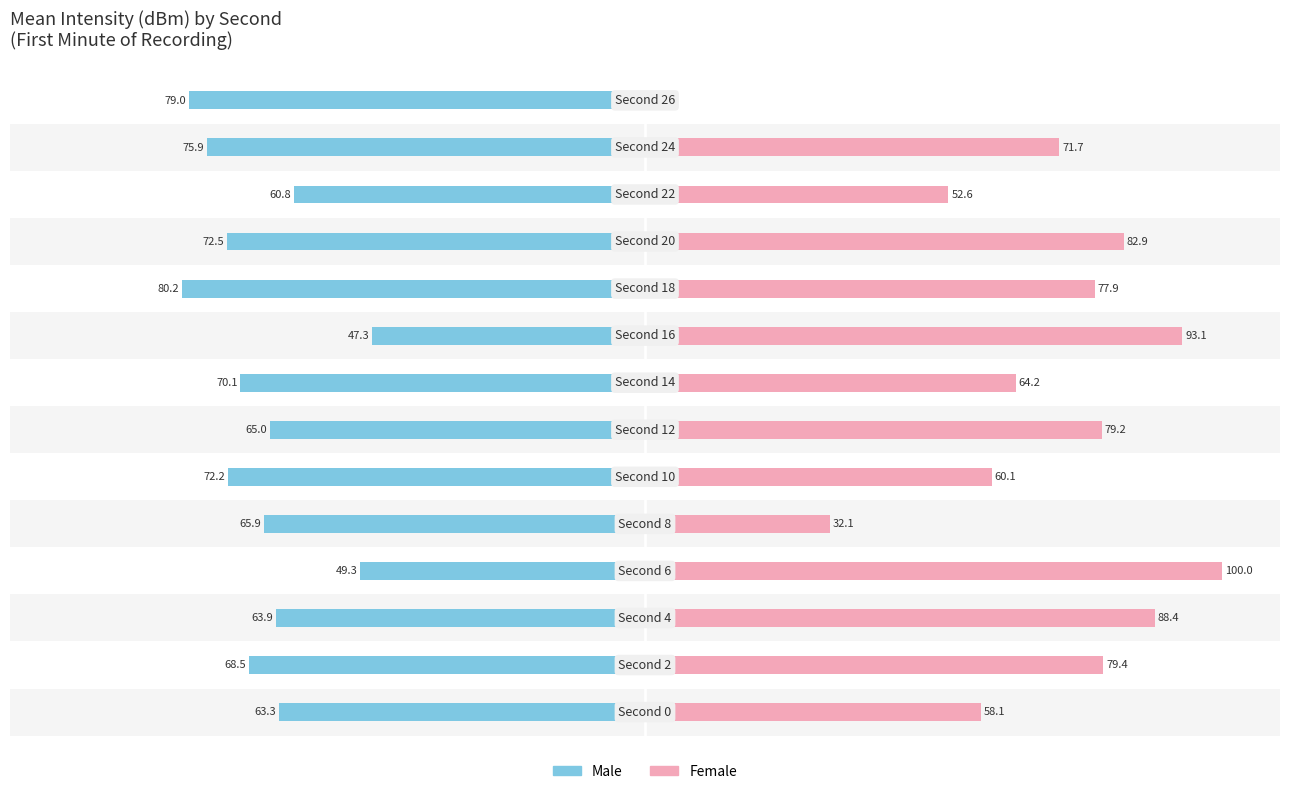

Is it true that Male equals -28.1 at −125?

False